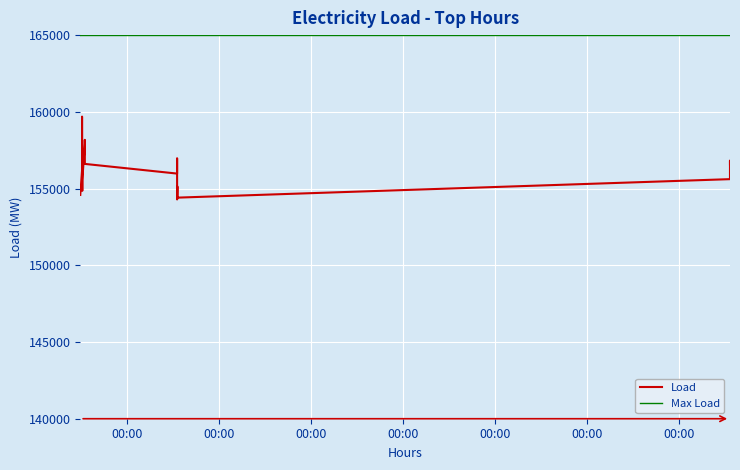

Between 2012-07-06 17:00:00 and 2012-07-07 16:00:00, which is larger?

2012-07-06 17:00:00